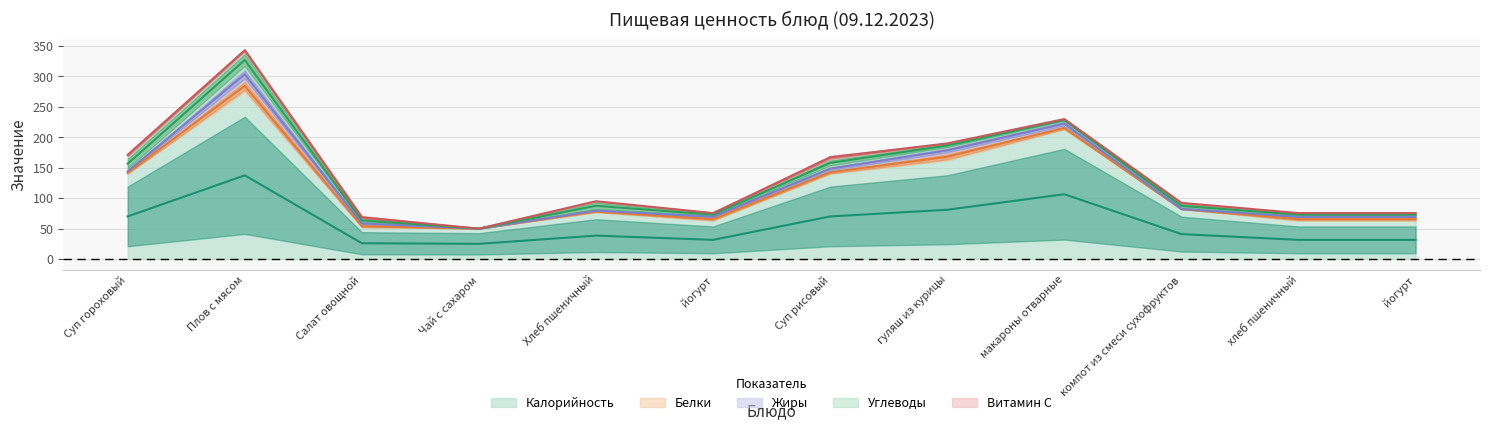

At which label does Углеводы reach its minimum?

Чай с сахаром